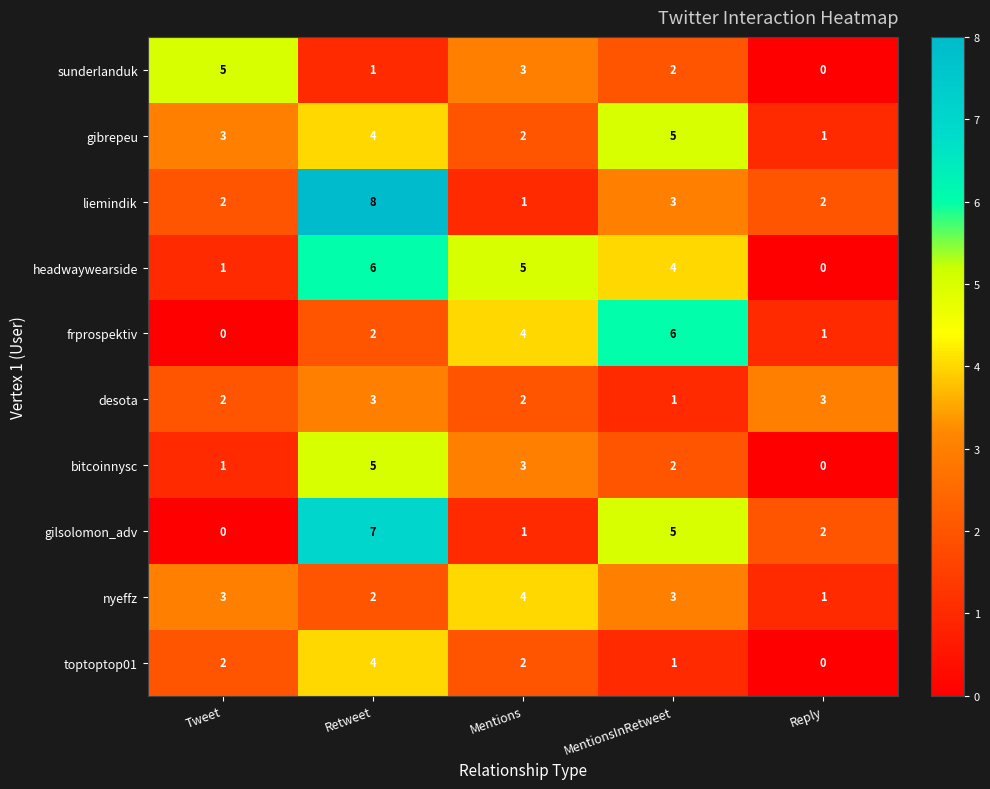

How many positive values does the bitcoinnysc series have?

4